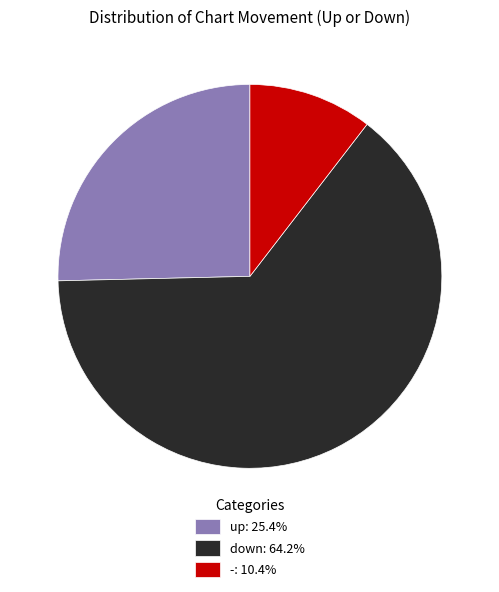

True or false: up accounts for 25% of the total.

True